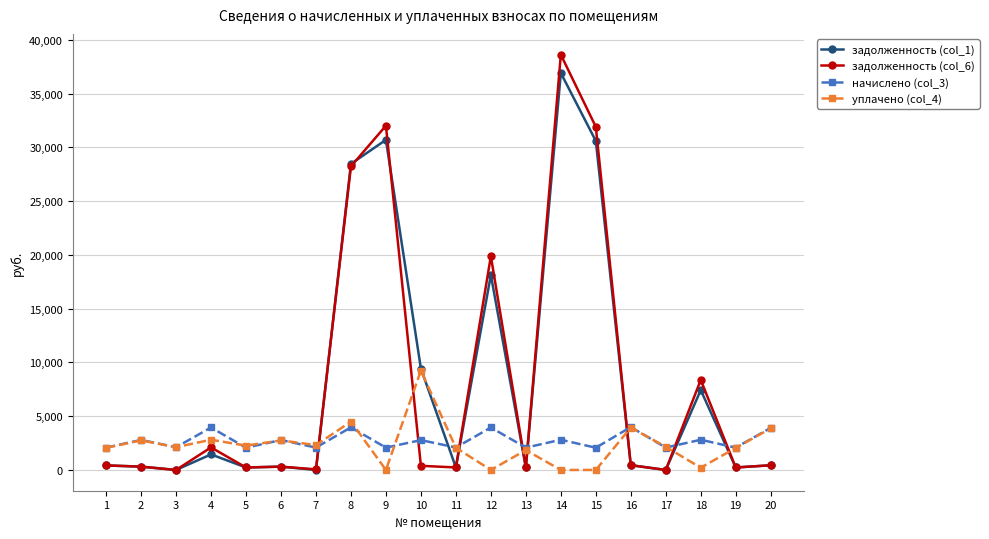

Does the chart have visible grid lines?

Yes